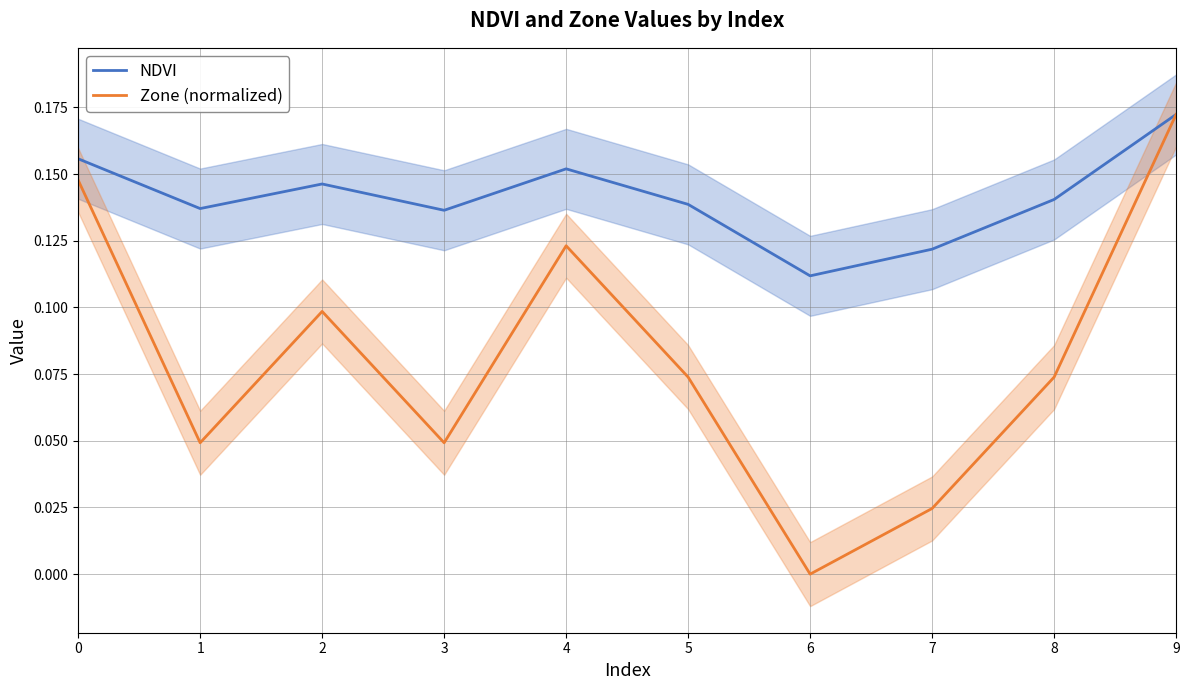

What is the highest value of the NDVI series?

0.2